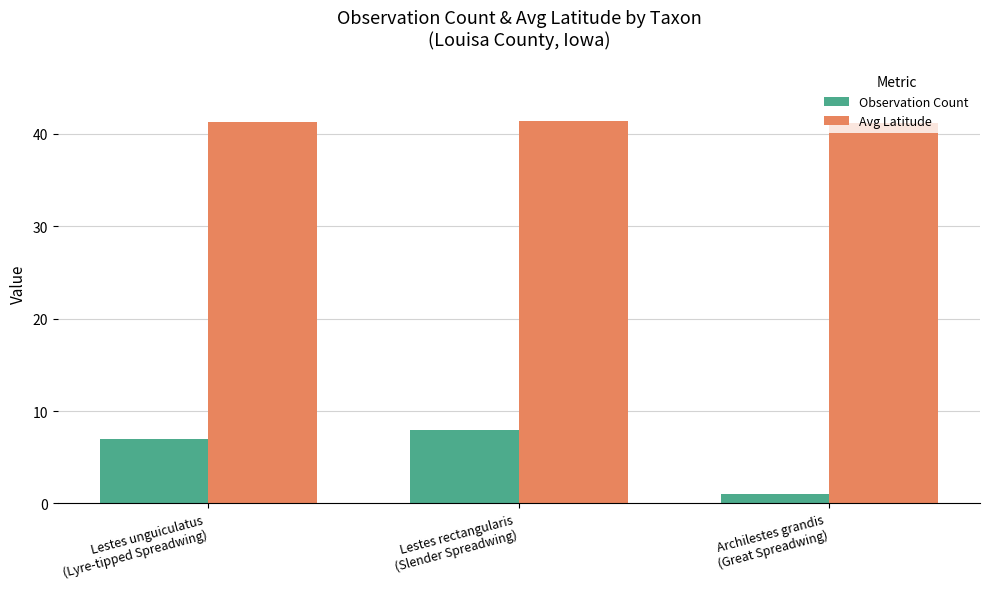

Count the Avg Latitude values in the range 41 to 42.

3